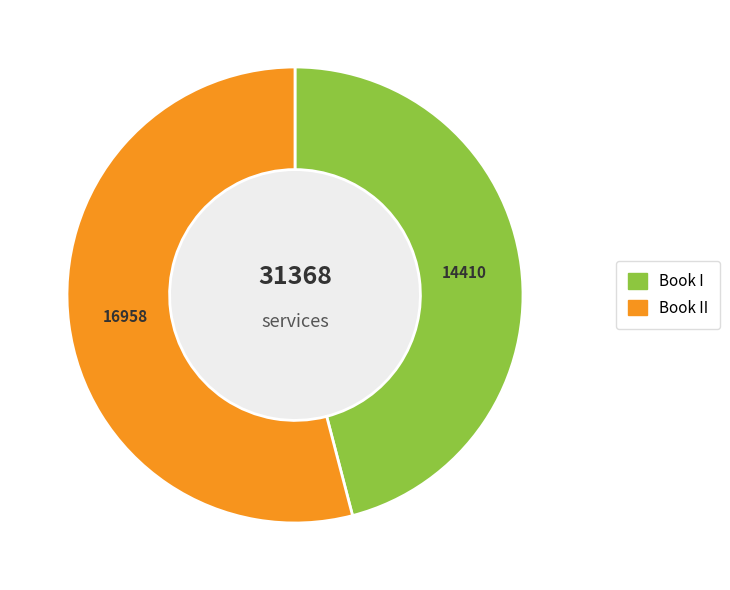

Does any single category account for the majority?

Yes